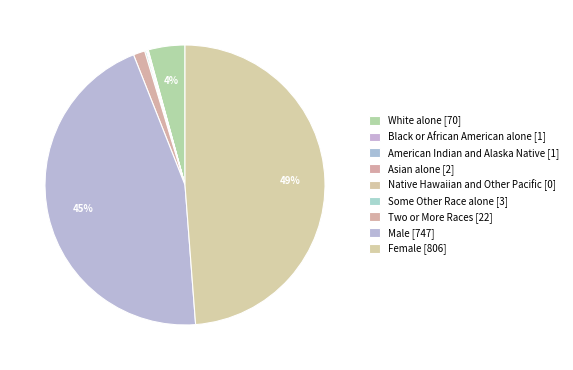

Count the number of slices in the pie.

9